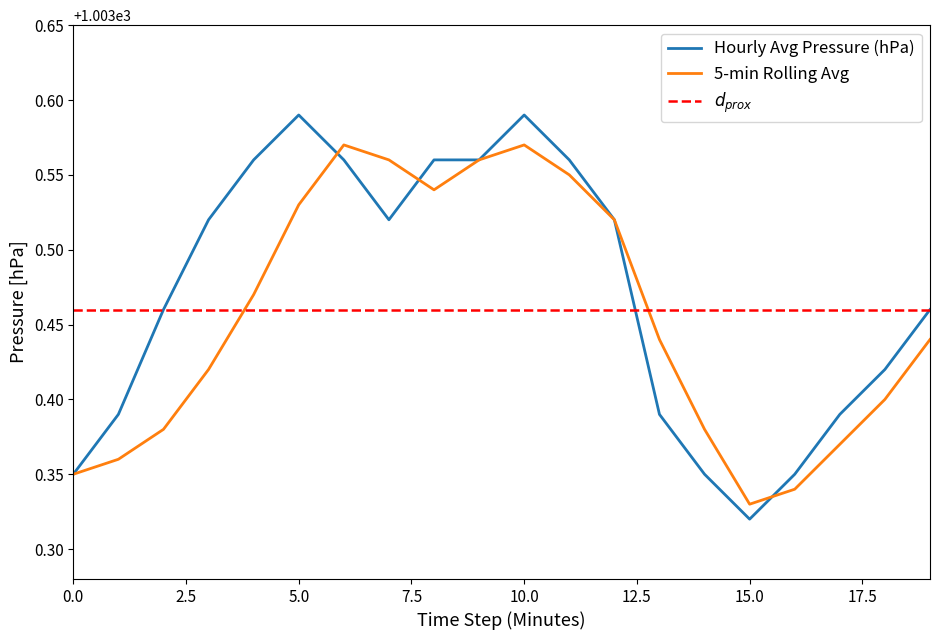

True or false: $d_{prox}$ and Hourly Avg Pressure (hPa) intersect in this chart.

True